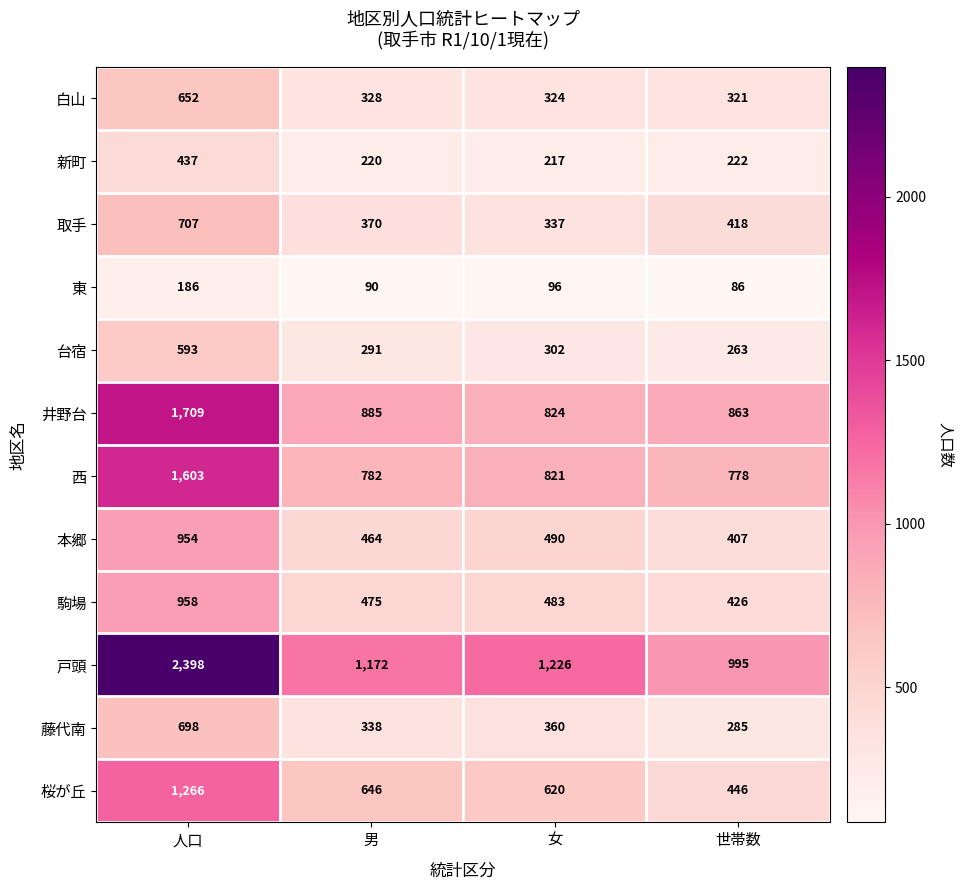

What is the average value of the 台宿 series?

362